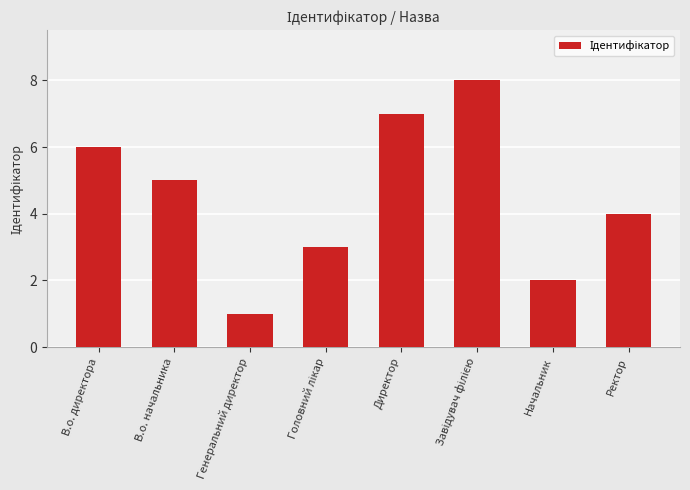

Which label corresponds to the smallest value in the chart?

Генеральний директор